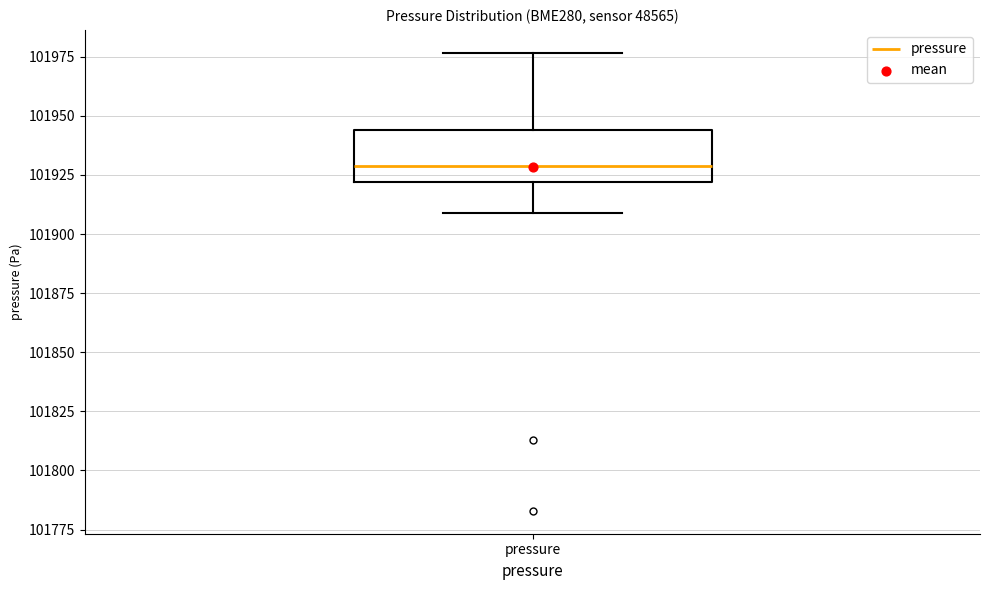

Where is the lower edge of the box for pressure on the y-axis? The values are not printed on the chart, so give them approximately, as read against the axis.

101920